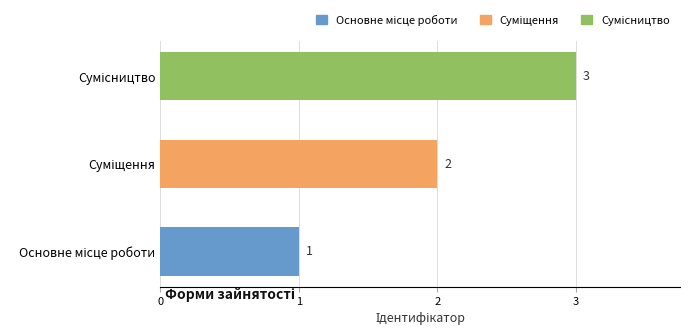

Count the values in the range 1 to 3.

3